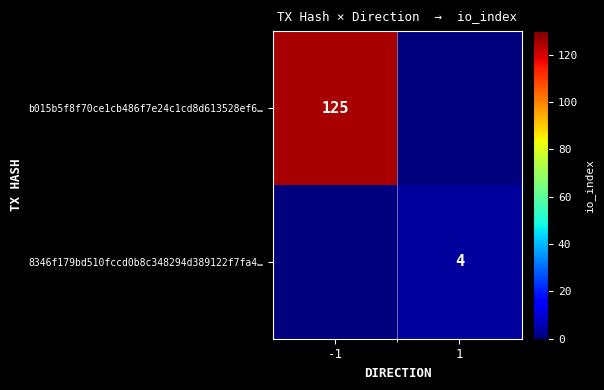

The b015b5f8f70ce1cb486f7e24c1cd8d613528ef6… series shows 125 at -1. True or false?

True